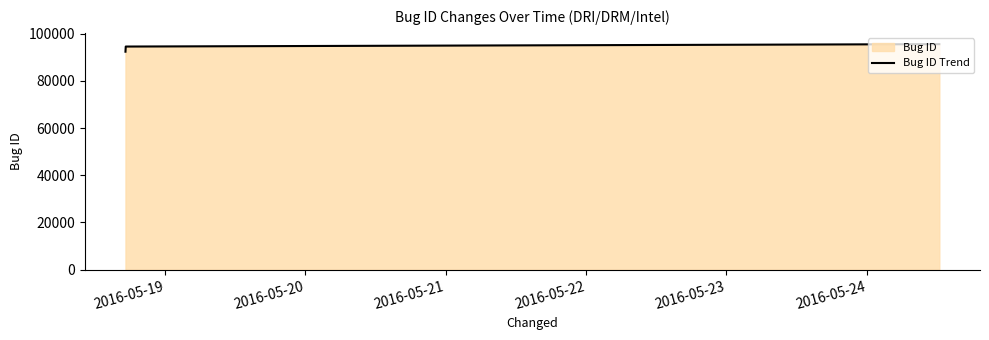

Count the values in the range 92314 to 95512.

3